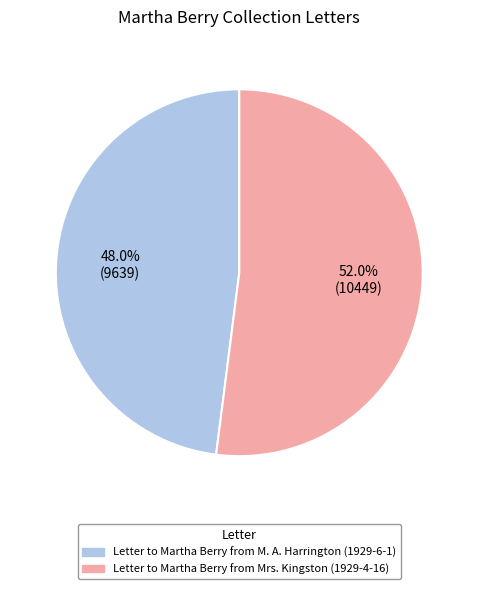

To the nearest percent, what portion does Letter to Martha Berry from Mrs. Kingston (1929-4-16) represent?

52%